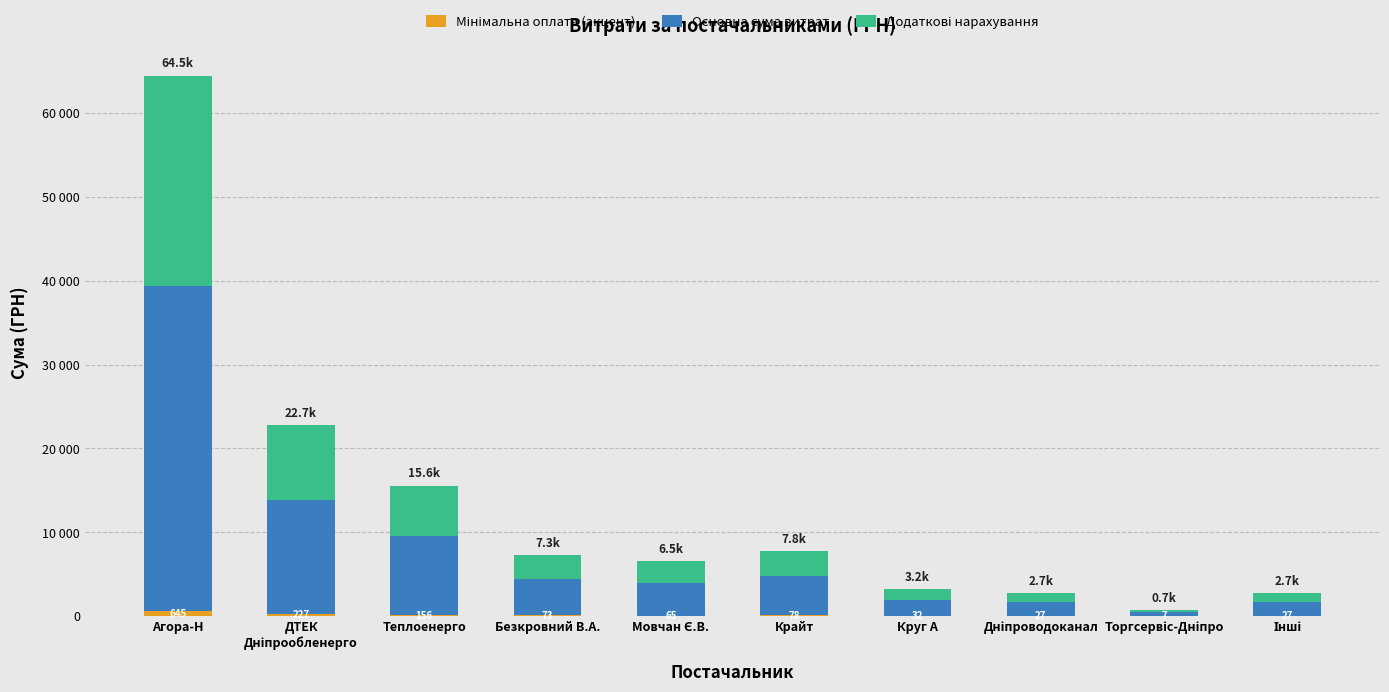

Where does the Мінімальна оплата (акцент) series first go above 72?

Агора-Н